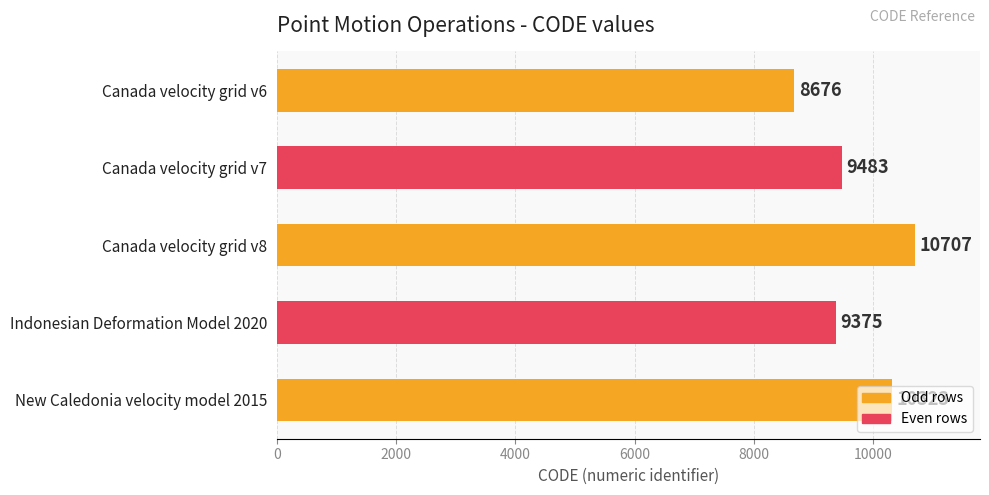

What is the change in value from Canada velocity grid v6 to Canada velocity grid v7?

+807